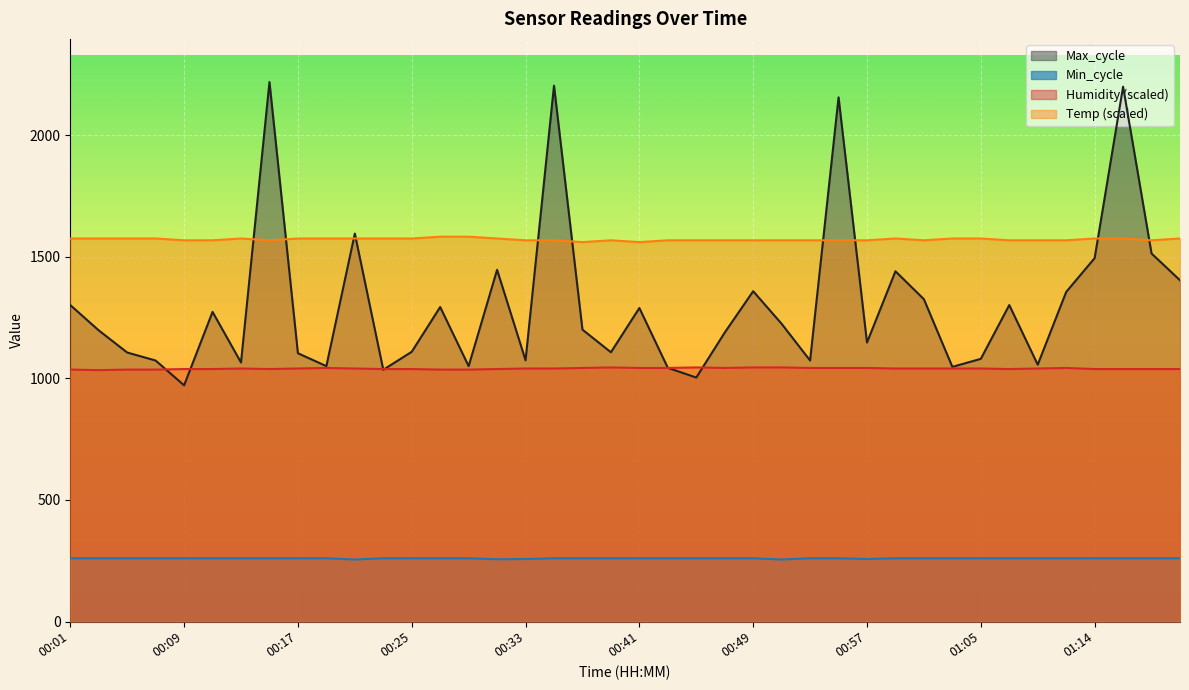

At which category does the chart reach its minimum across all series?

00:21